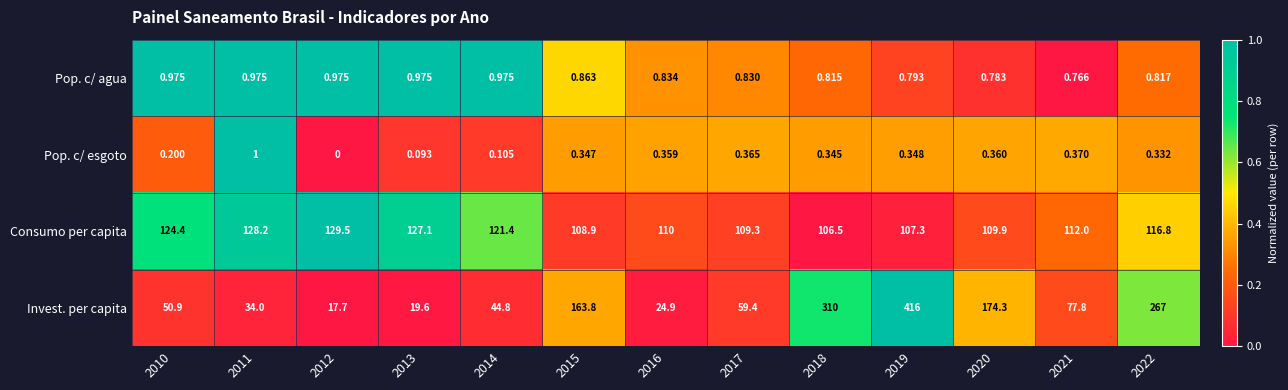

At how many categories does at least one series exceed 0?

13